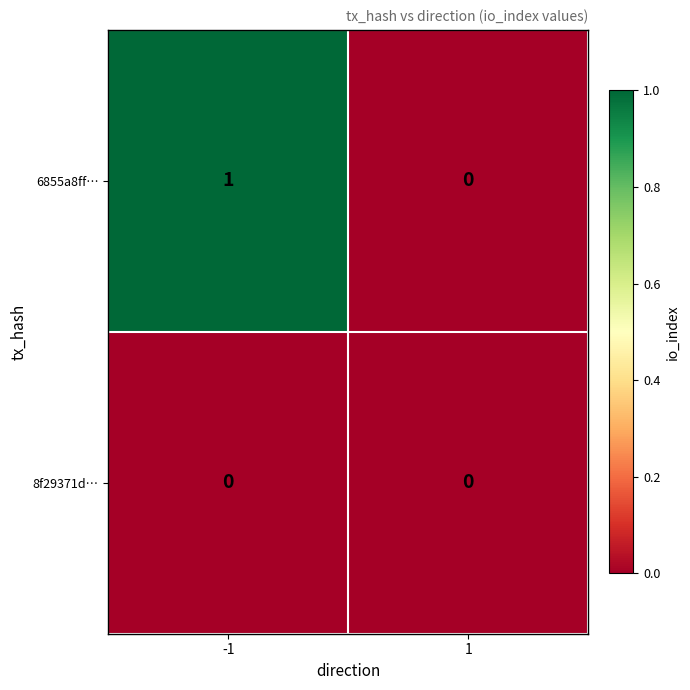

Between -1 and 1, which series saw the biggest shift?

6855a8ff…